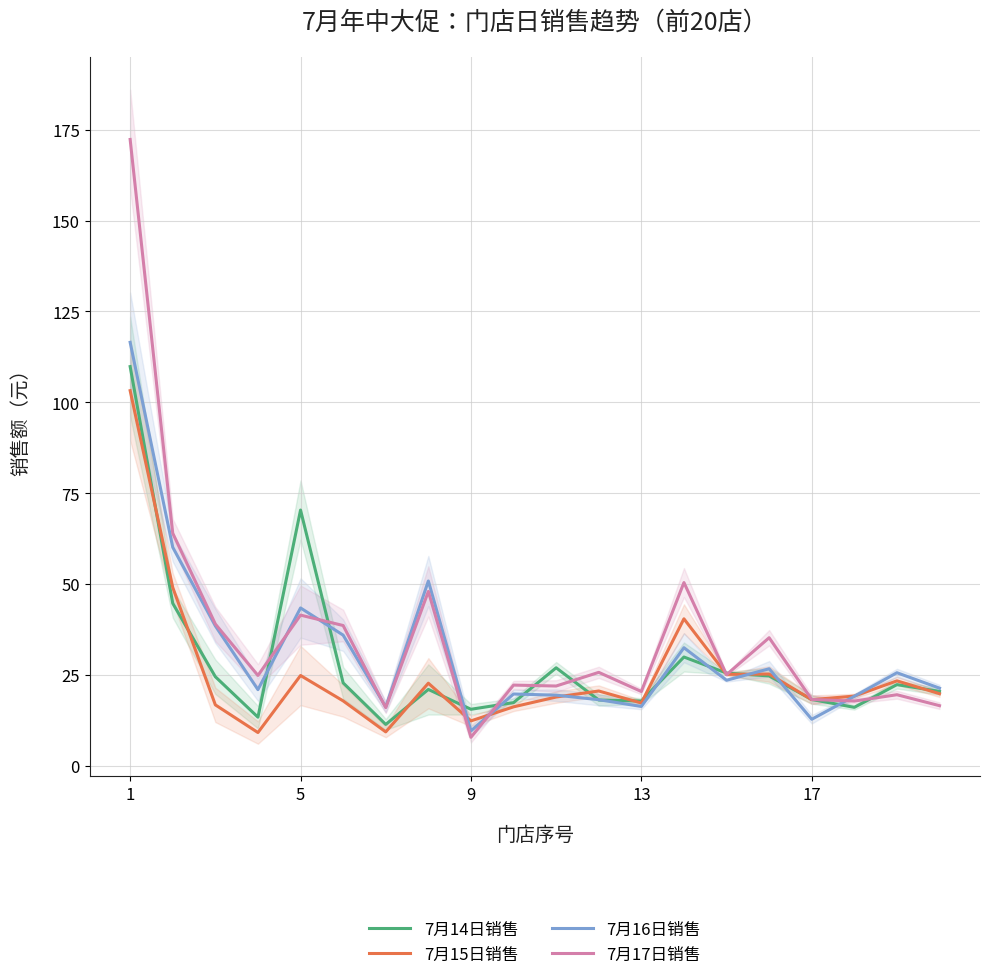

What is the highest value of the 7月16日销售 series?

116.5